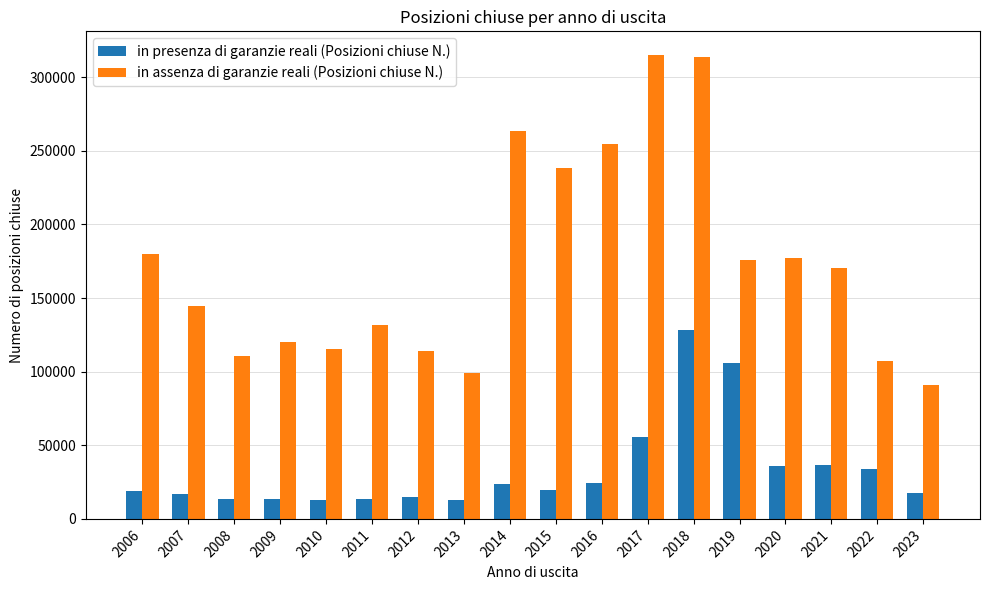

Where does the in presenza di garanzie reali (Posizioni chiuse N.) series first go above 19352?

2014